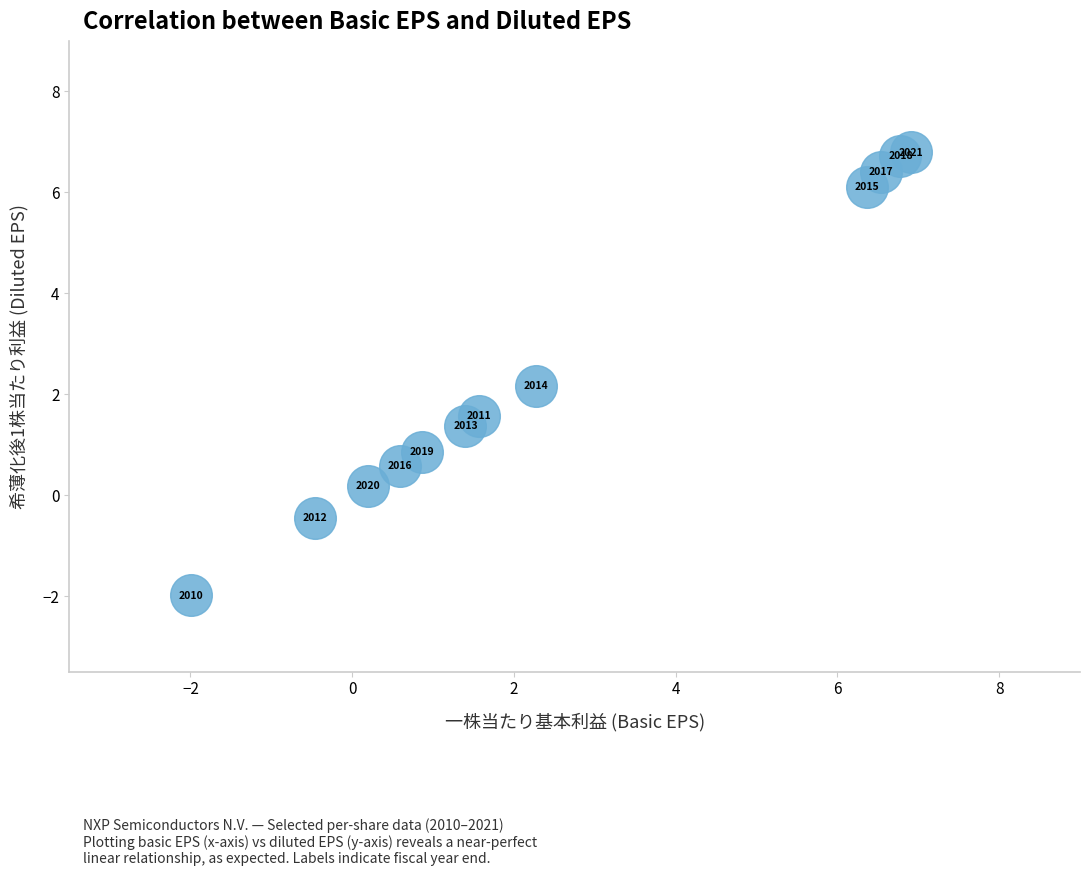

What Y value in the scatter plot is closest to 2?

2.2